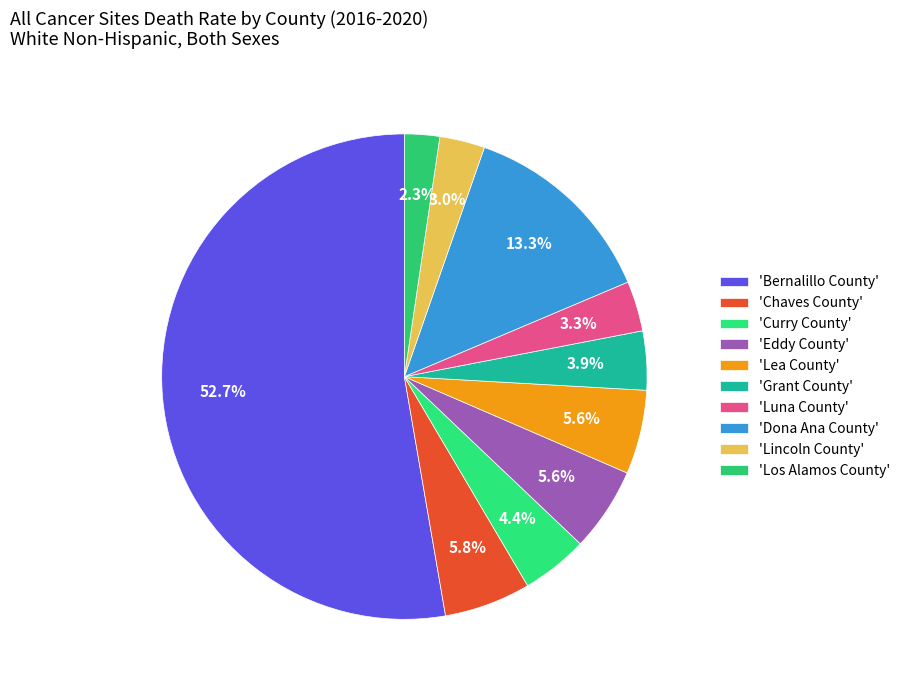

How many slices are in this pie chart?

10